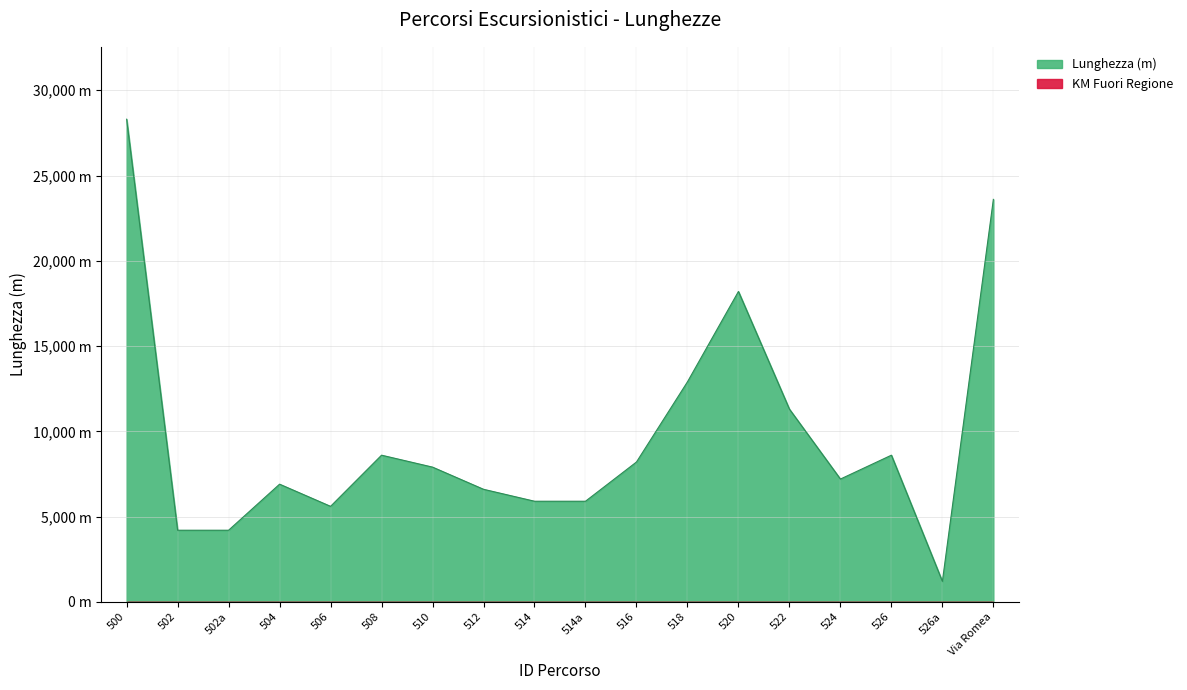

List the labels in order of value, smallest first.

526a, 502, 502a, 506, 514, 514a, 512, 504, 524, 510, 516, 508, 526, 522, 518, 520, Via Romea, 500